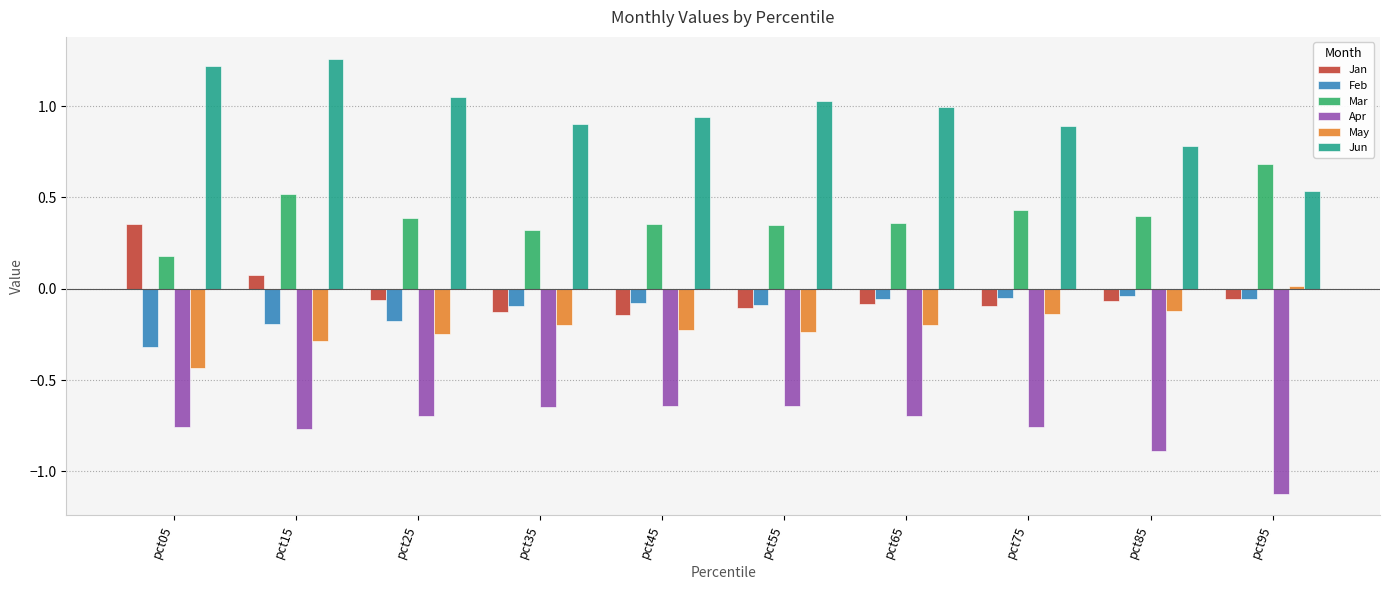

Is the value of Apr at pct15 greater than the value of May at pct45?

No